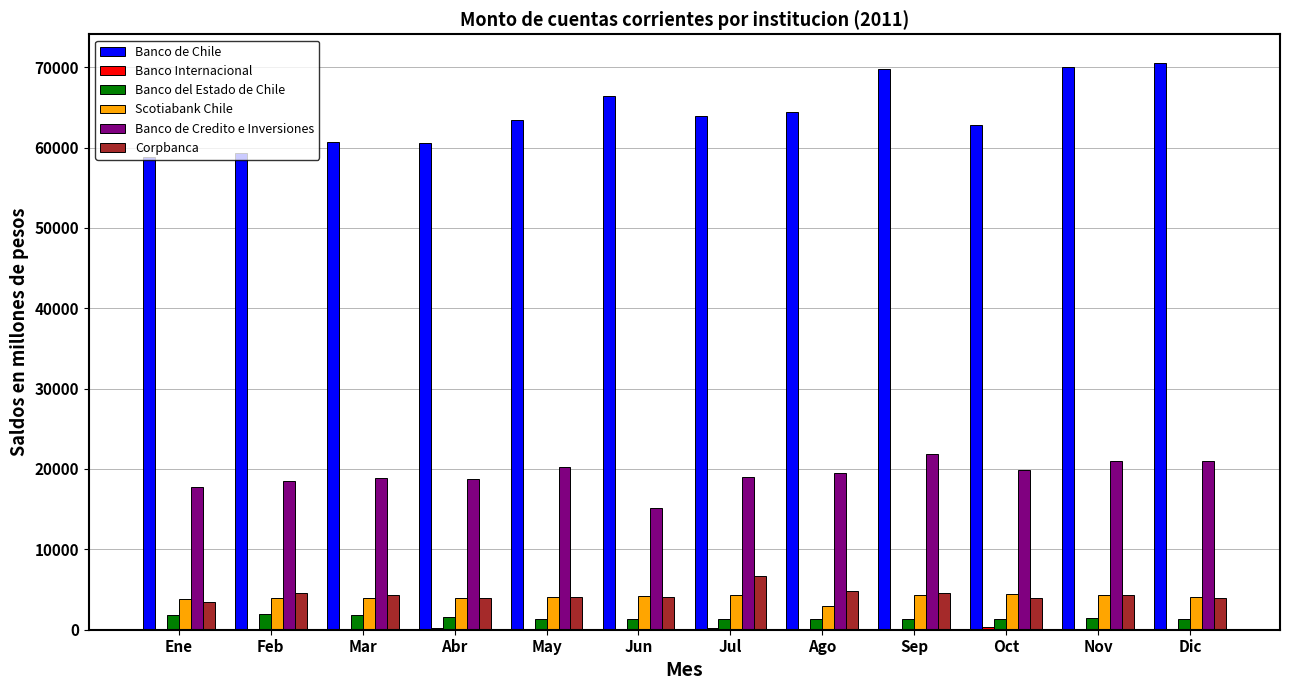

True or false: Banco del Estado de Chile has a value of 1931.2 at Feb.

True